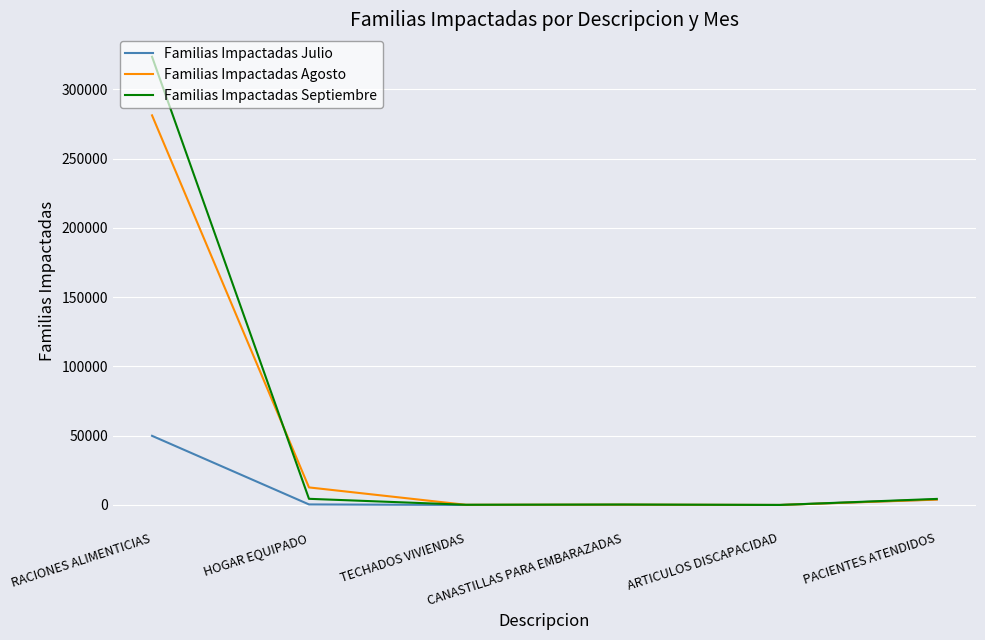

What is the highest value of the Familias Impactadas Septiembre series?

323544.0